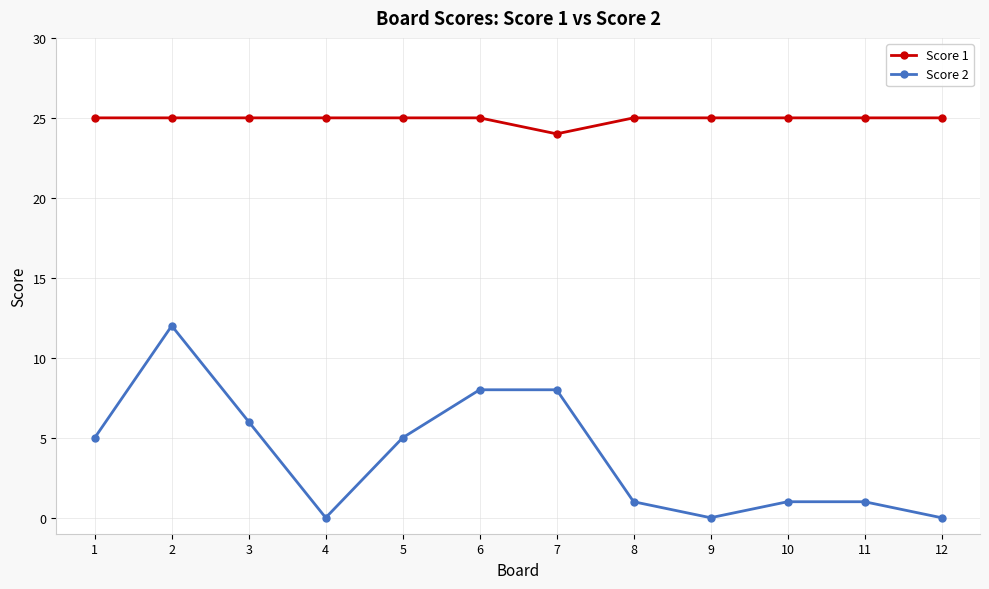

What is the difference between the second highest and minimum values in the Score 1 series?

1